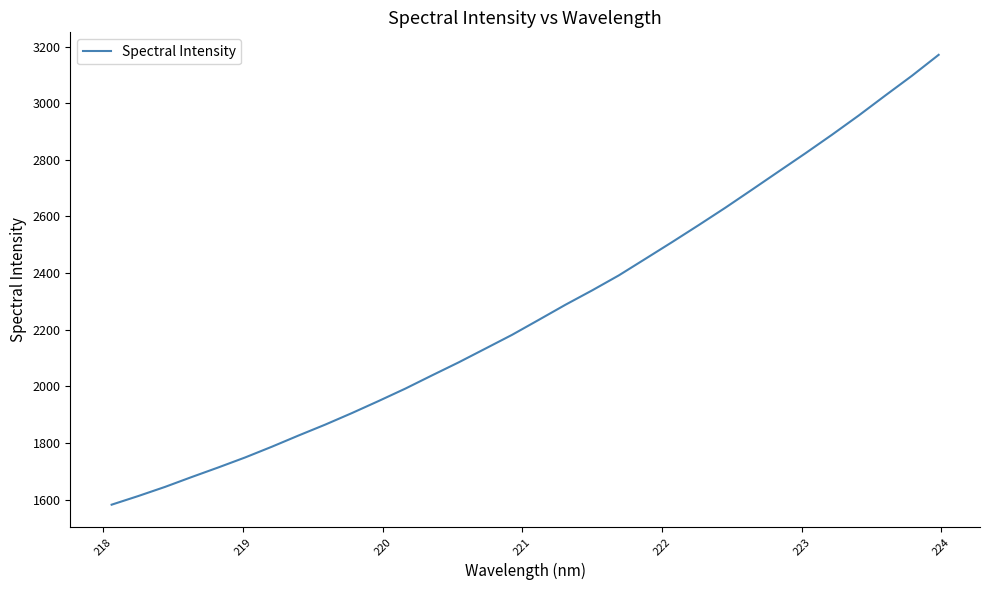

What is the smallest value displayed?

1582.1